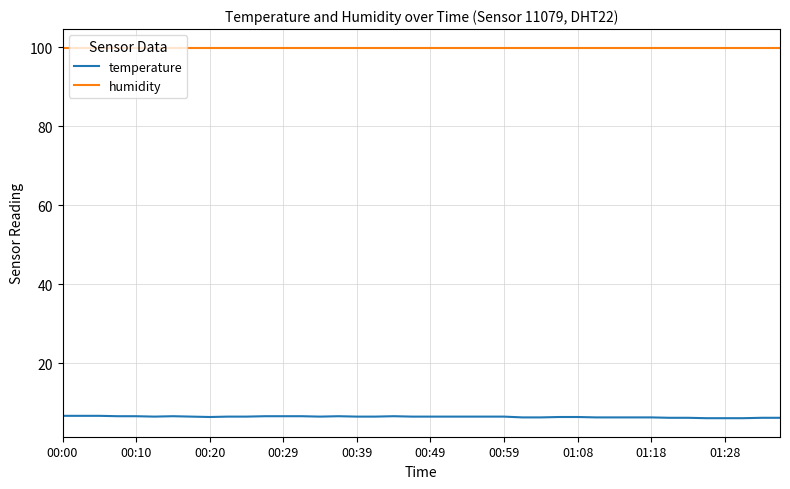

What is the maximum value for humidity?

99.9